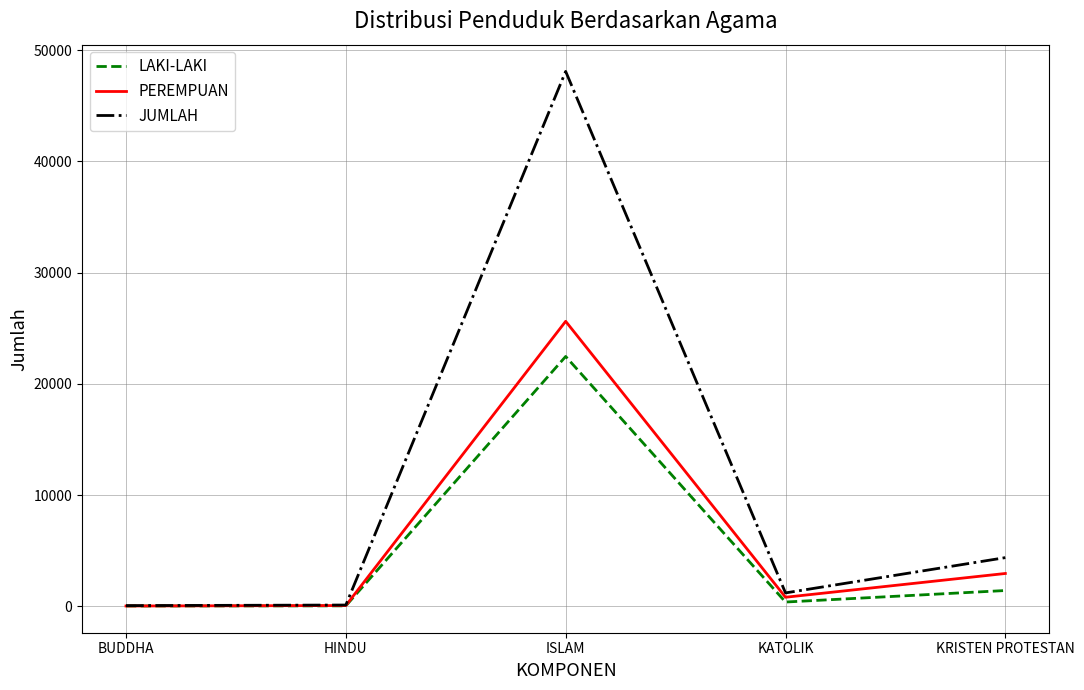

The value of JUMLAH at KRISTEN PROTESTAN is 1317. True or false?

False